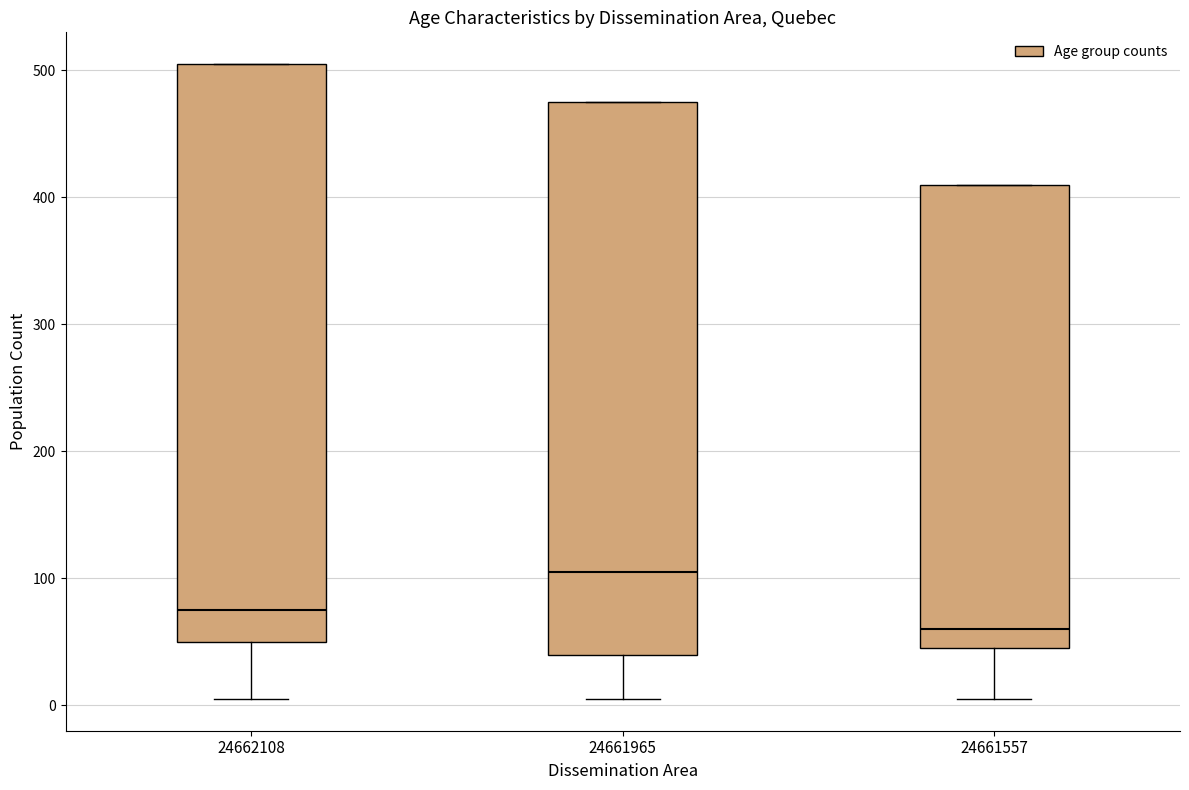

Comparing the boxes themselves (not the whiskers), which one is the tallest?

24662108